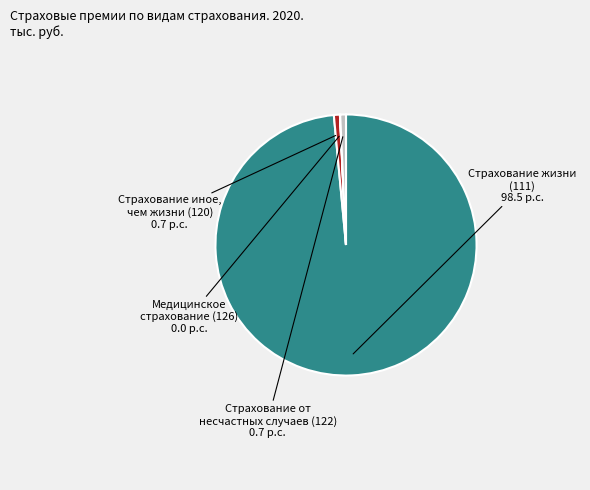

Is there any slice that represents more than half of the pie?

Yes